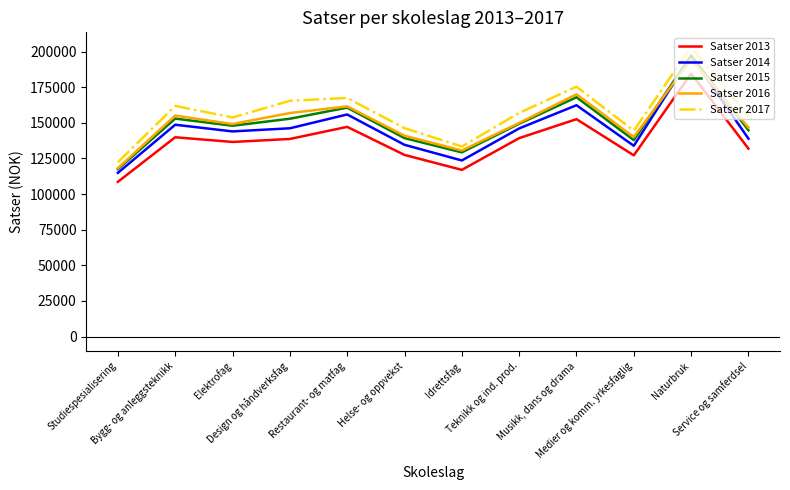

What is the difference between the highest and lowest values at Service og samferdsel?

22600